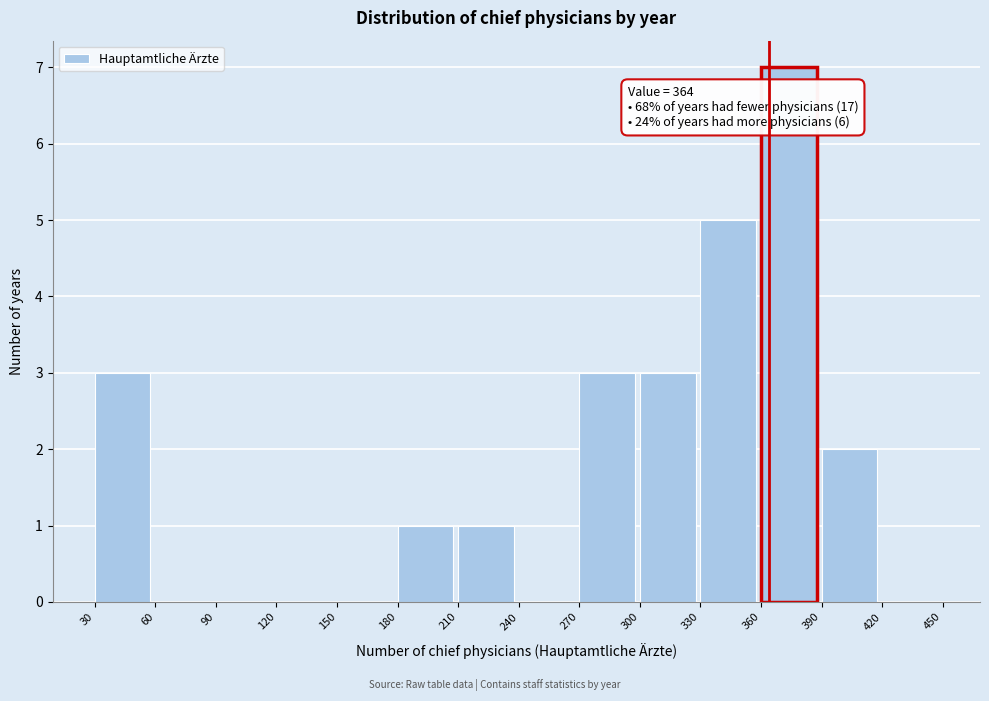

Which range on the x-axis has the tallest bar?

360 to 390